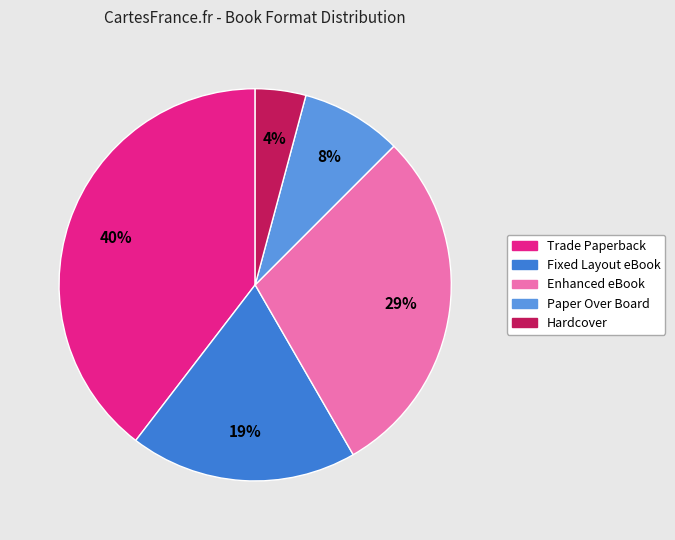

Does any single category account for the majority?

No